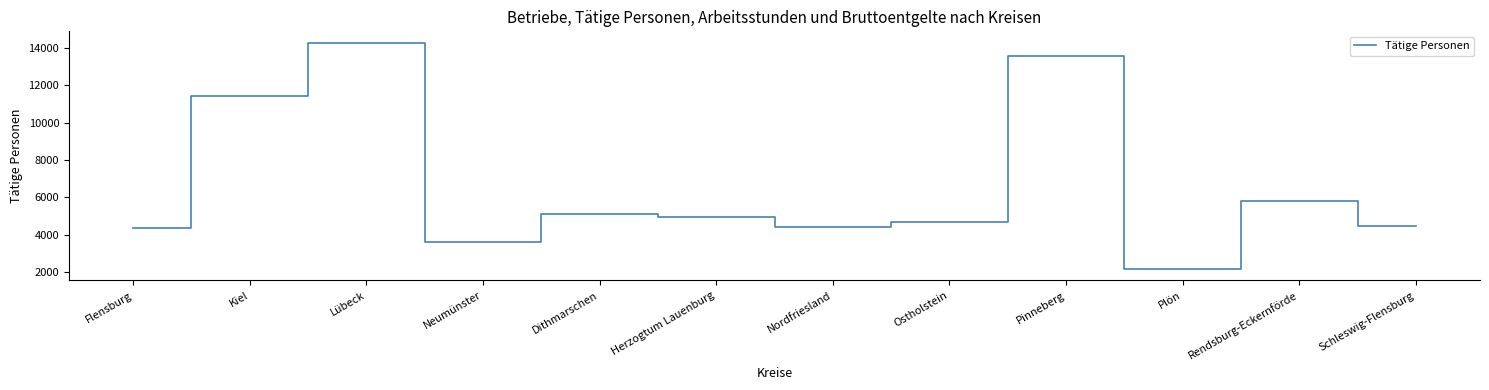

What is the difference between the maximum and minimum values?

12138